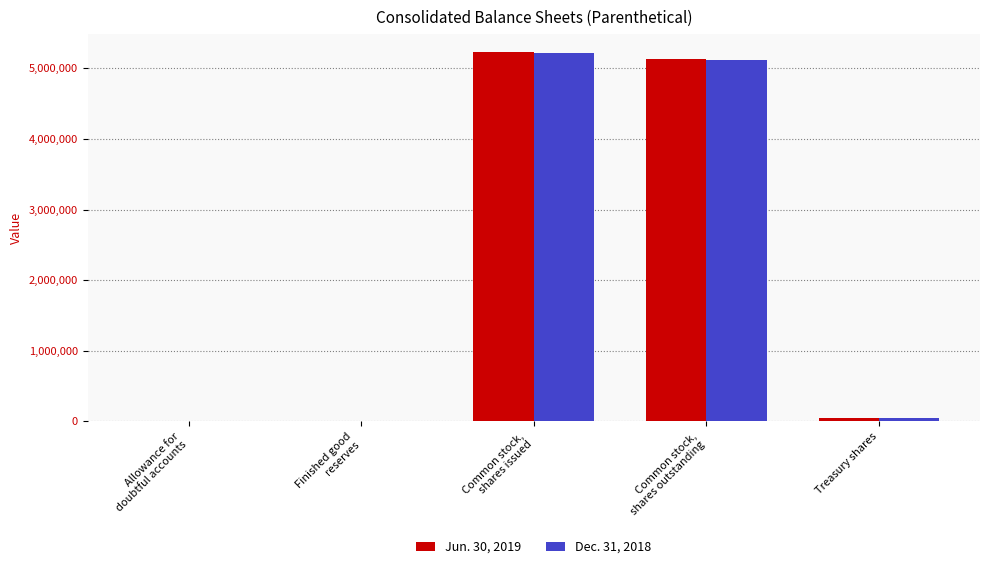

Which series has the largest range (max minus min)?

Jun. 30, 2019